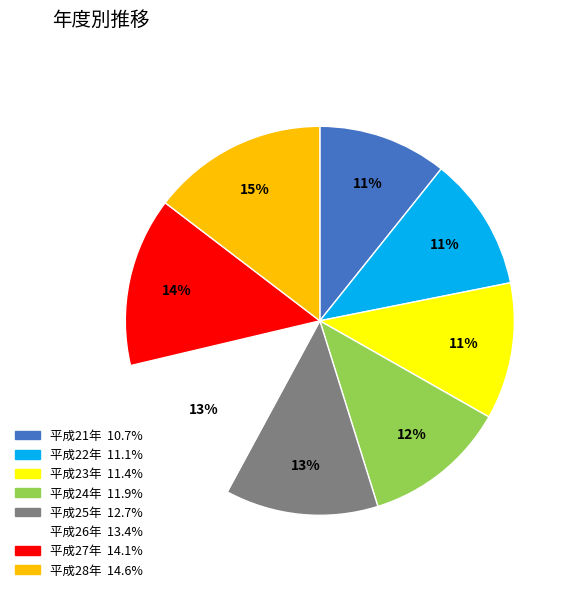

To the nearest percent, what portion does 平成25年 represent?

13%